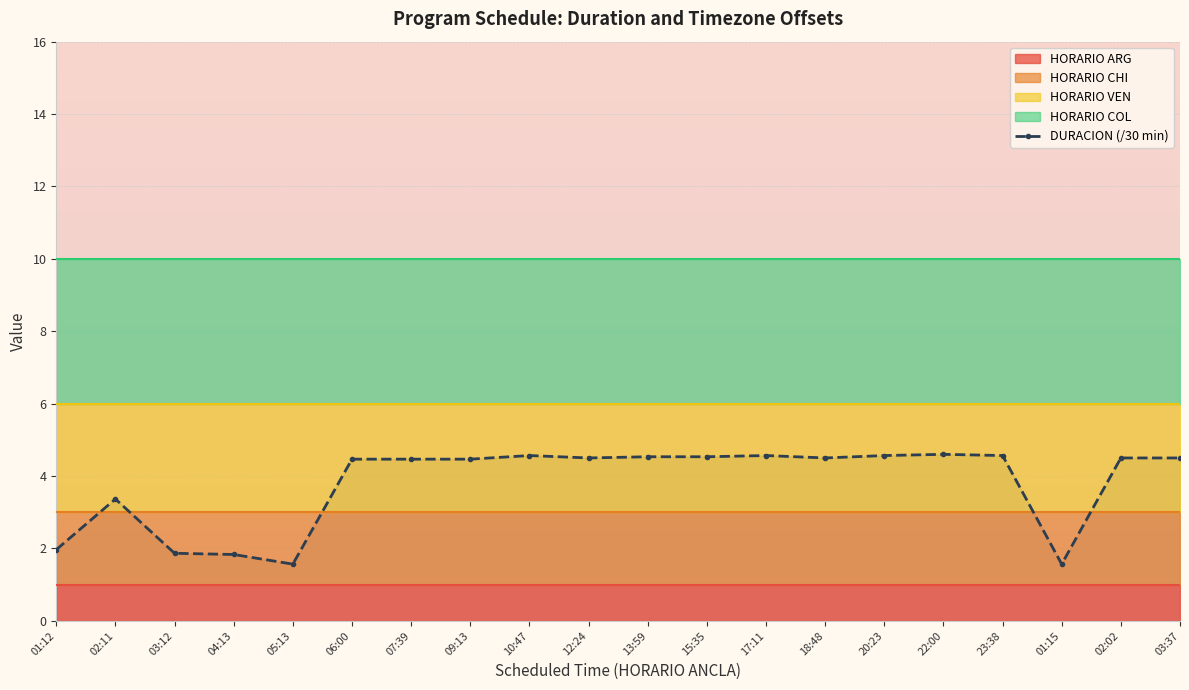

Which category has the lowest value across all series?

05:13